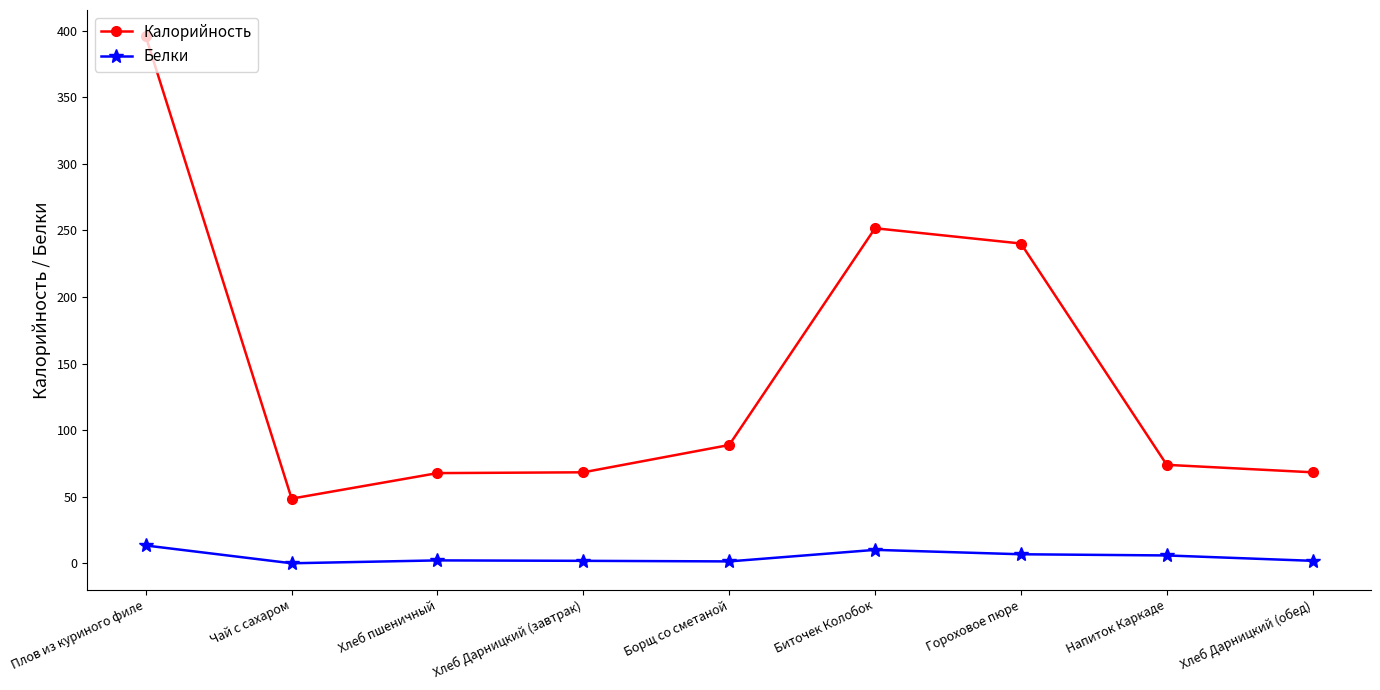

How many data points does each series have?

9